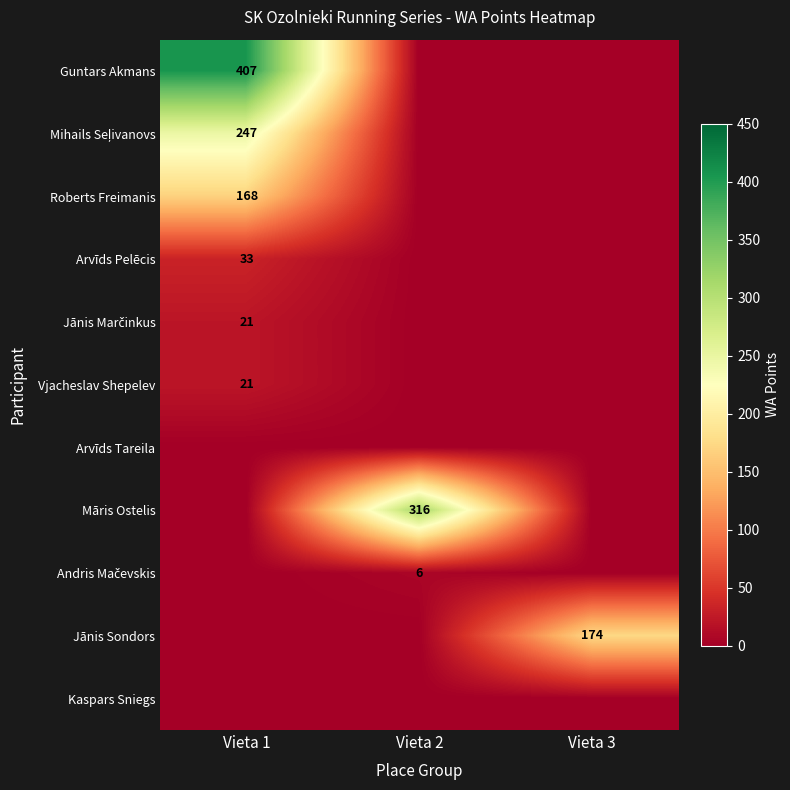

Which series changed the most between Vieta 2 and Vieta 3?

Māris Ostelis